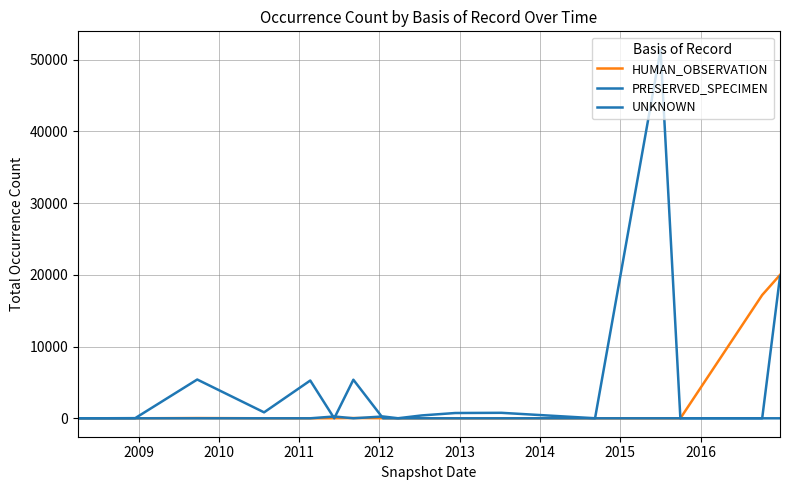

What is the highest value of the UNKNOWN series?

19769